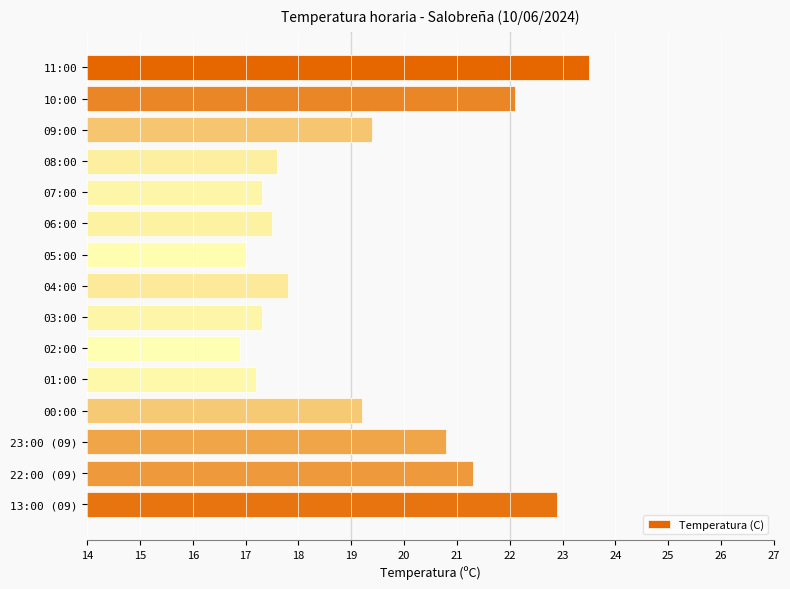

How many categories are shown in the chart?

15